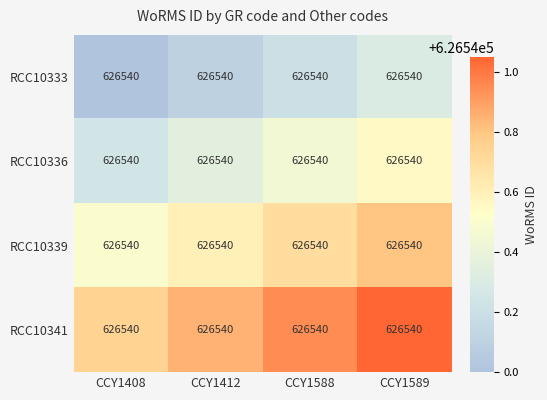

What is the difference between the second highest and second lowest values in the RCC10336 series?

0.1